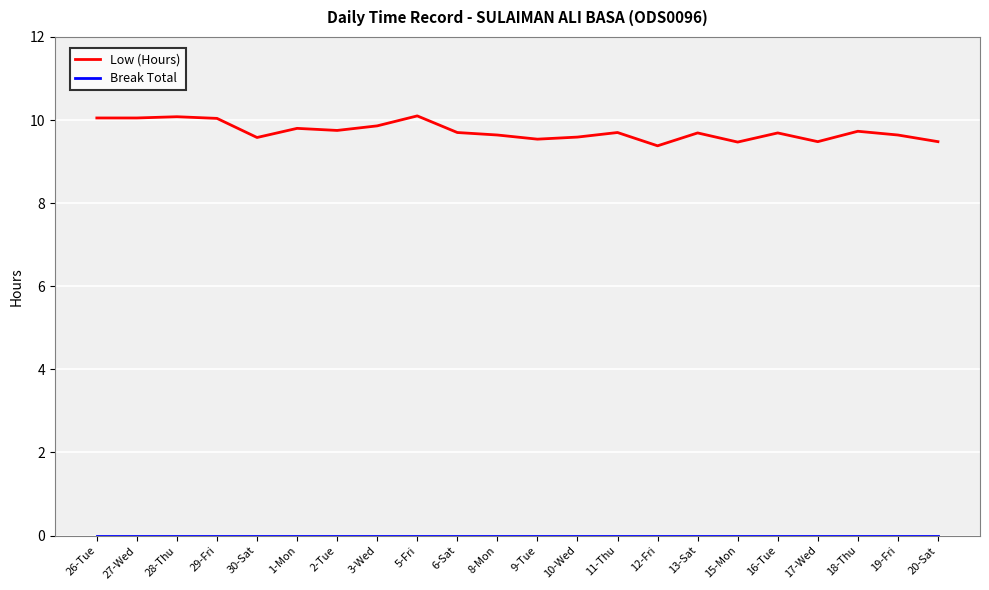

Which series has the largest total across all categories?

Low (Hours)